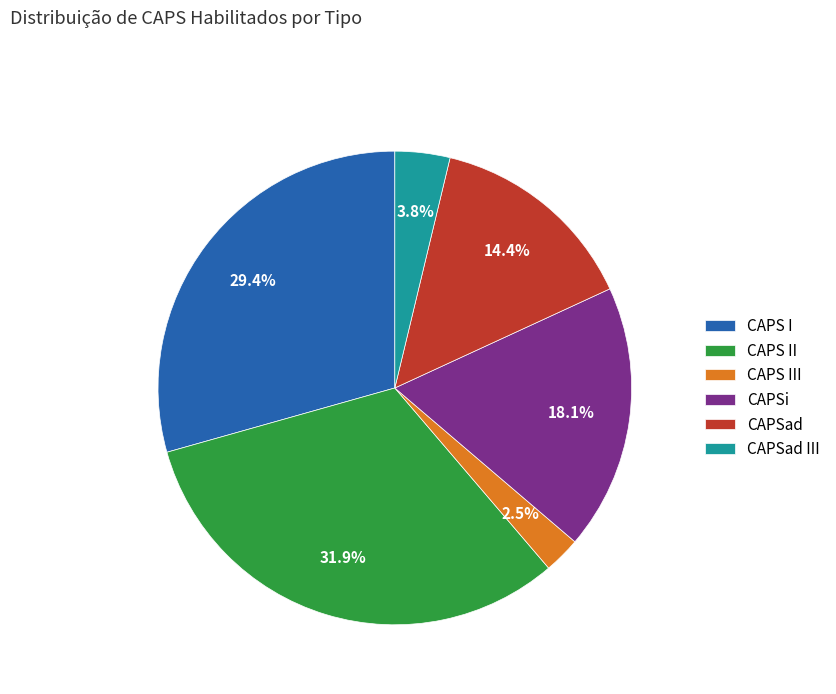

Rank the categories by value from highest to lowest.

CAPS II, CAPS I, CAPSi, CAPSad, CAPSad III, CAPS III